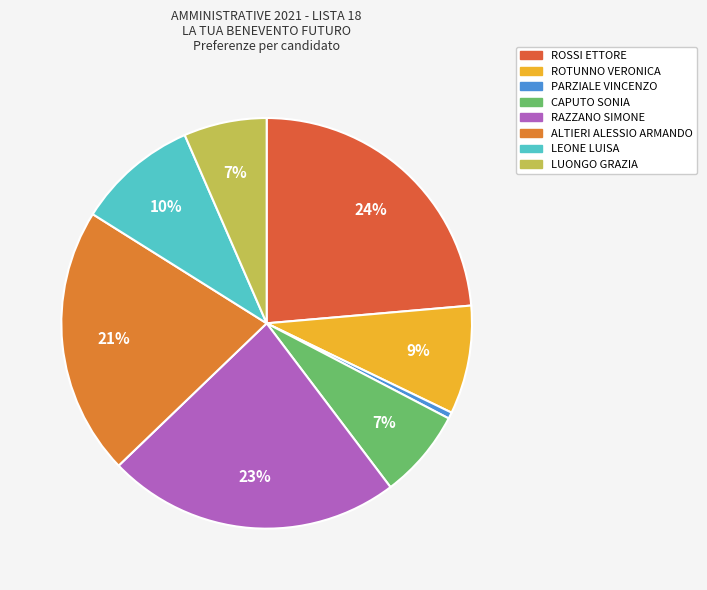

Count the number of slices in the pie.

8